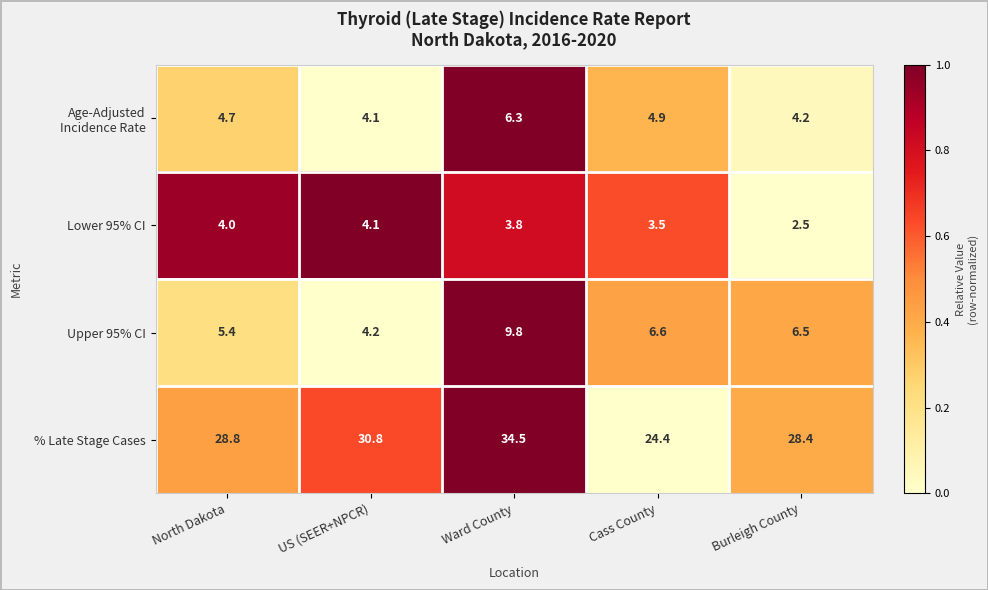

The value of Lower 95% CI at Ward County is 6.7. True or false?

False